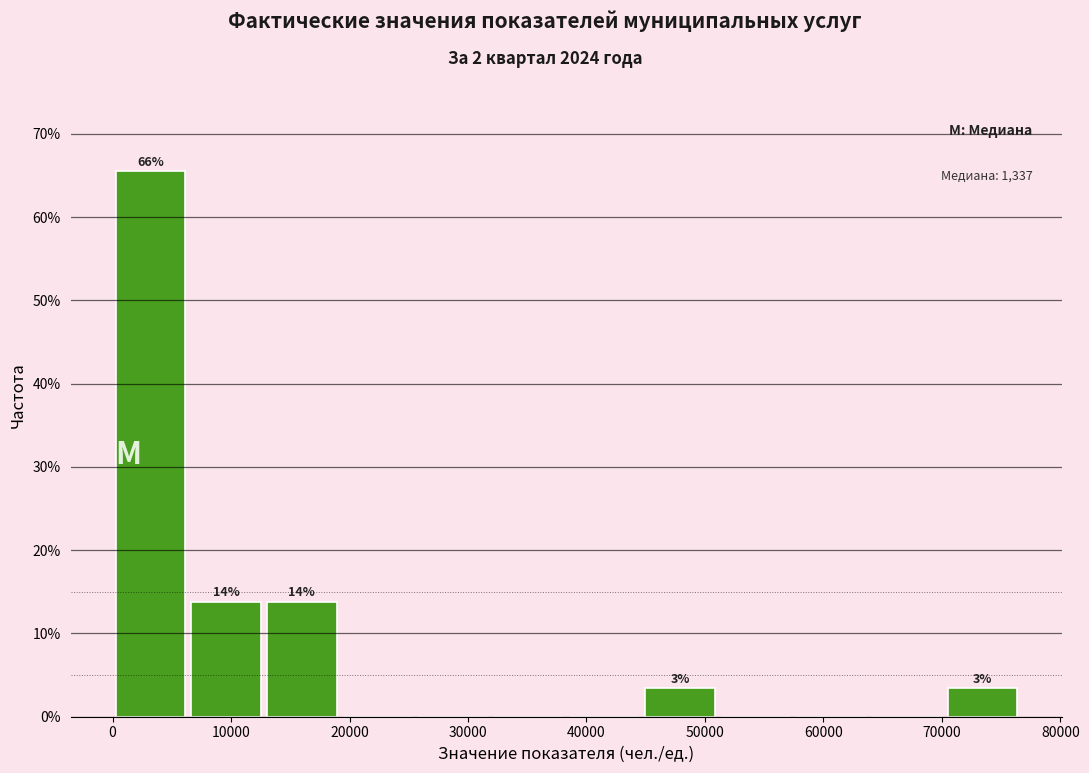

Over which range of the x-axis is the bar tallest?

0 to 6000